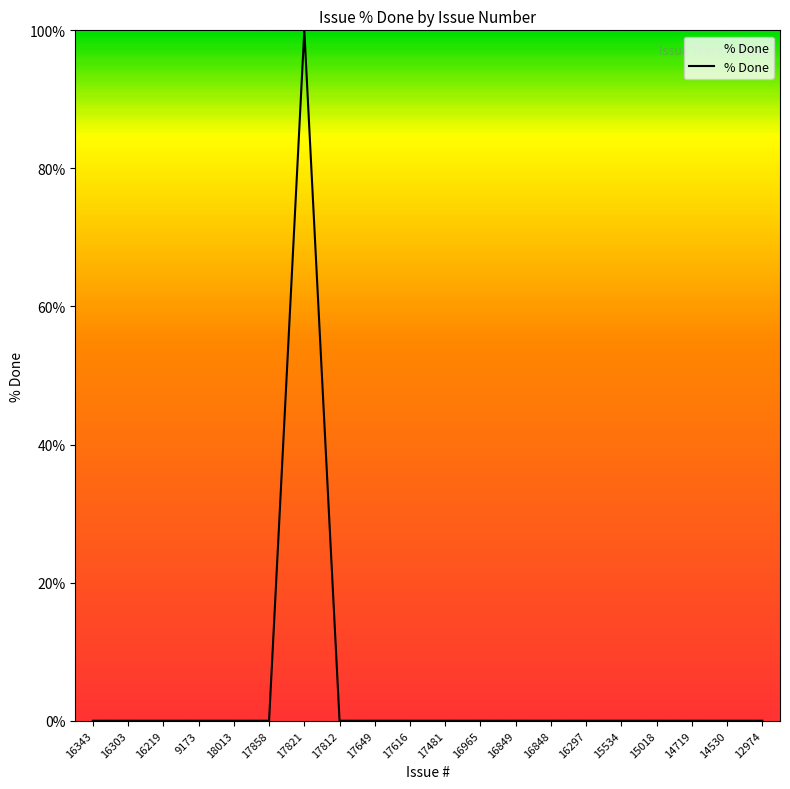

Reading right to left, extract all data points from this chart.

12974=0	14530=0	14719=0	15018=0	15534=0	16297=0	16848=0	16849=0	16965=0	17481=0	17616=0	17649=0	17812=0	17821=100	17858=0	18013=0	9173=0	16219=0	16303=0	16343=0